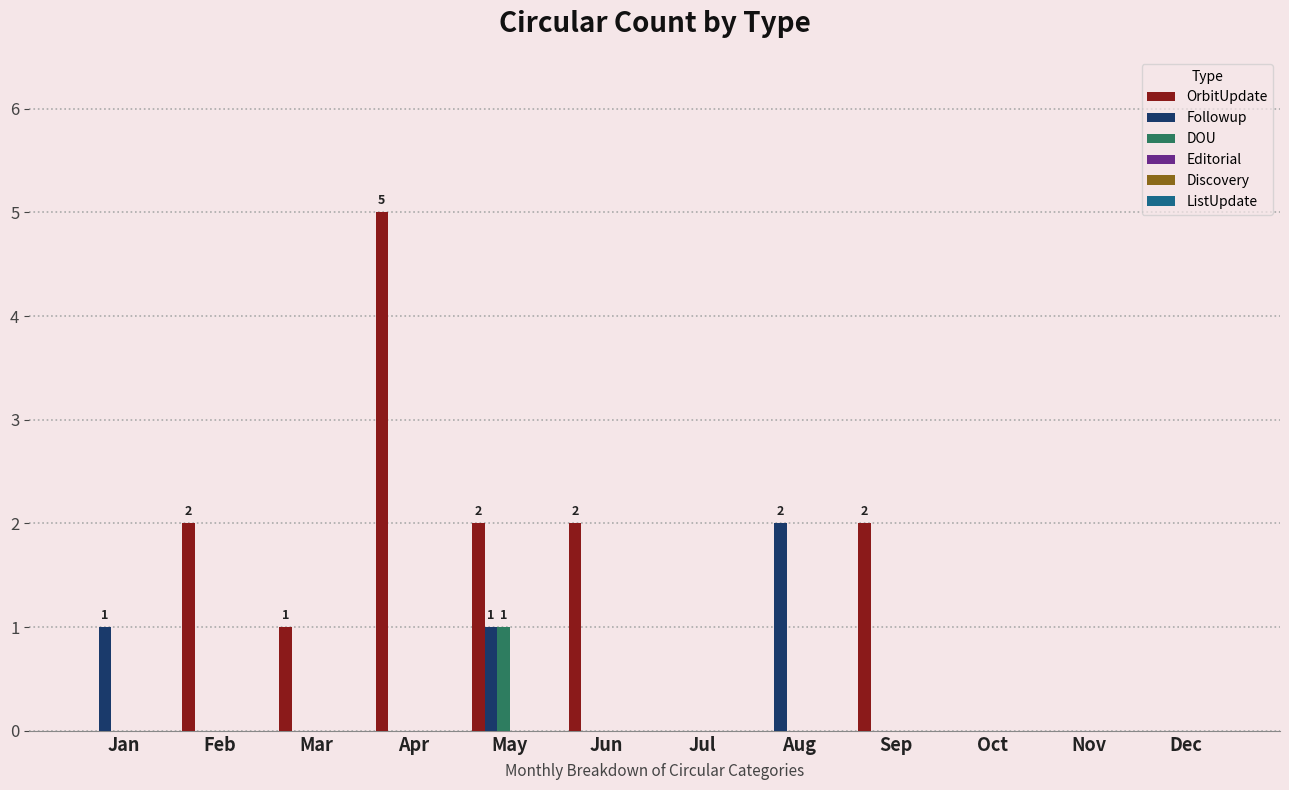

At which category does the chart reach its peak across all series?

Apr